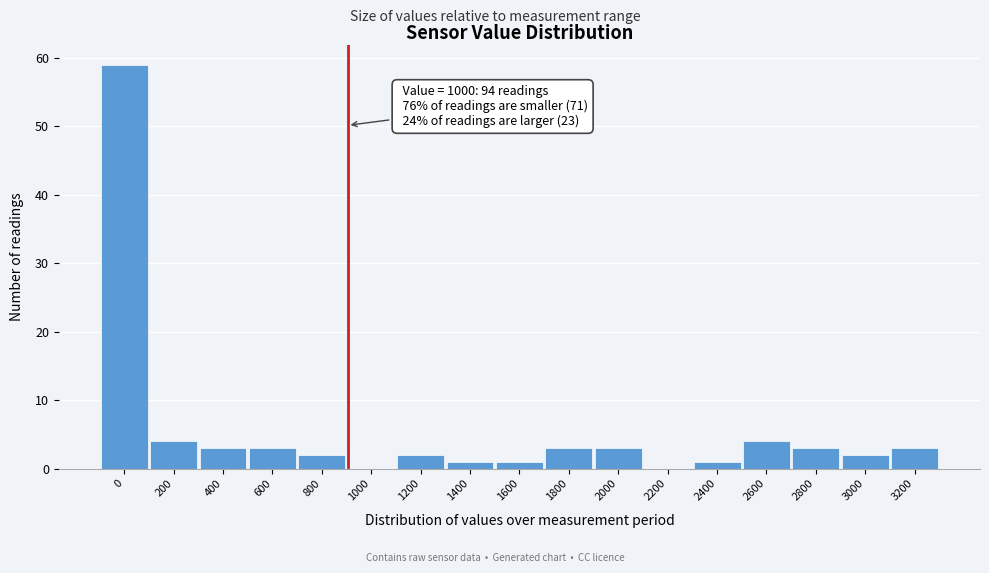

What is the change in value from 0 to 600?

-56